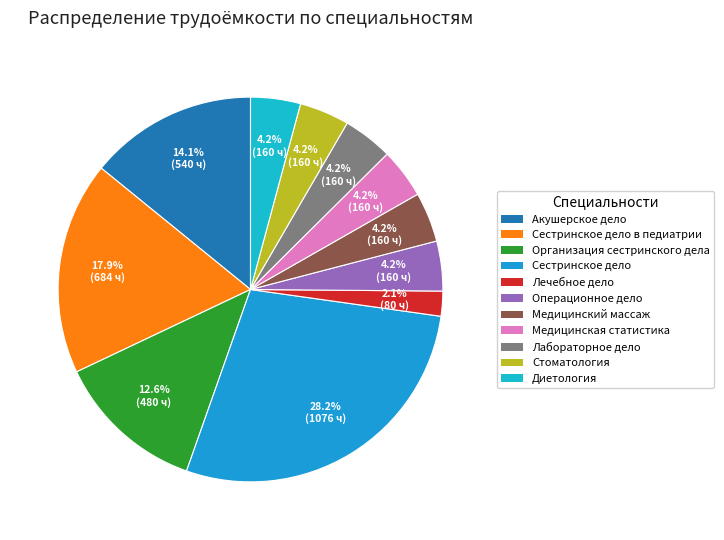

How many segments does this pie chart have?

11